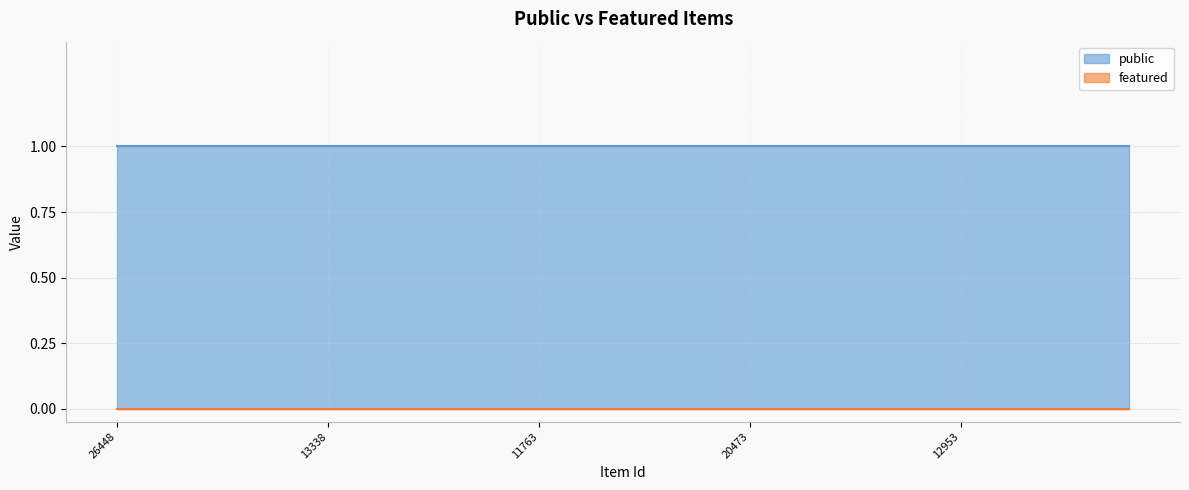

The value of featured at 26450 is 0. True or false?

True